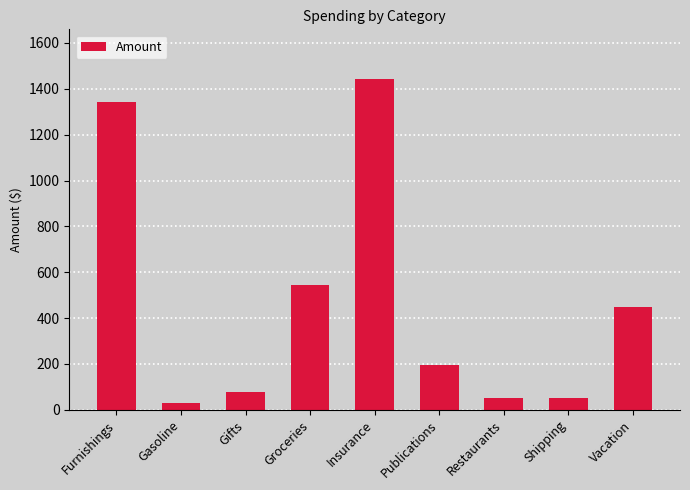

How many data points are less than 195?

4